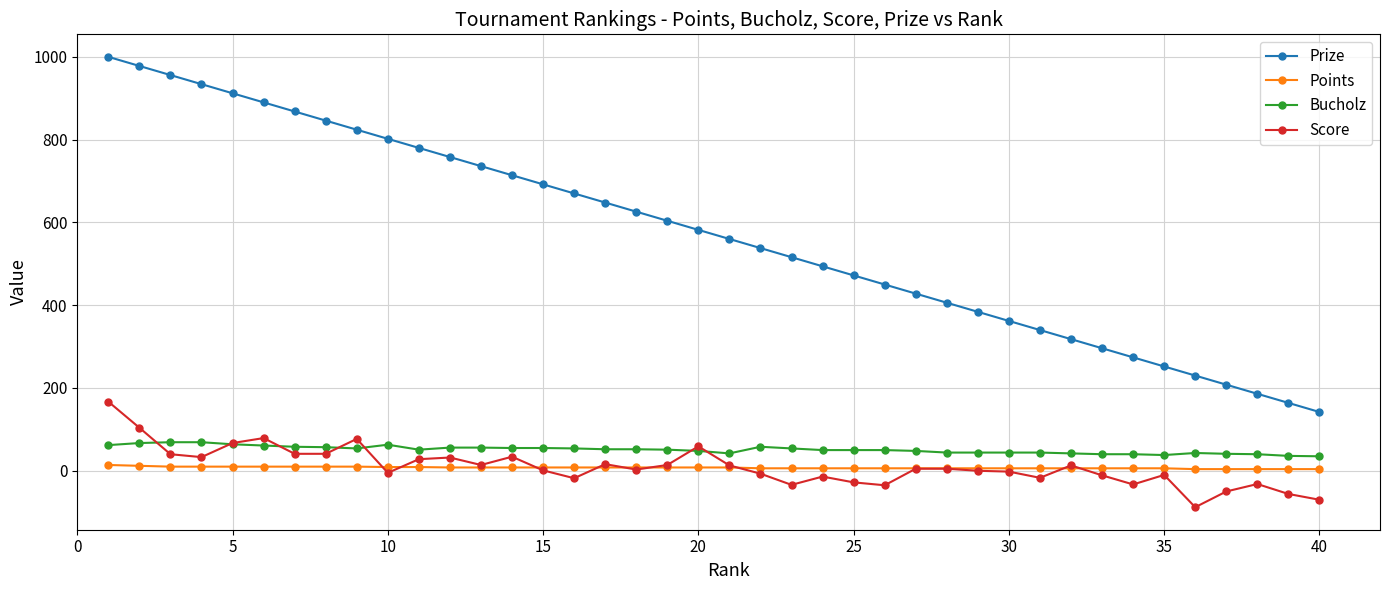

Rank the series by their maximum value, from lowest to highest.

Points, Bucholz, Score, Prize